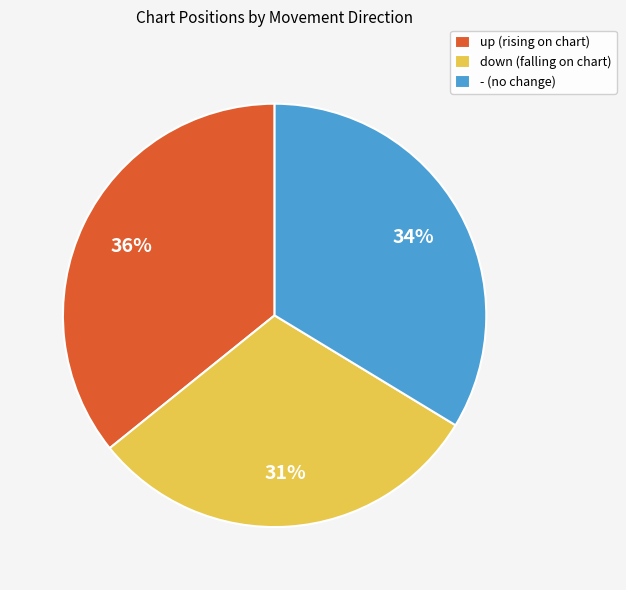

Which slice is the largest?

up